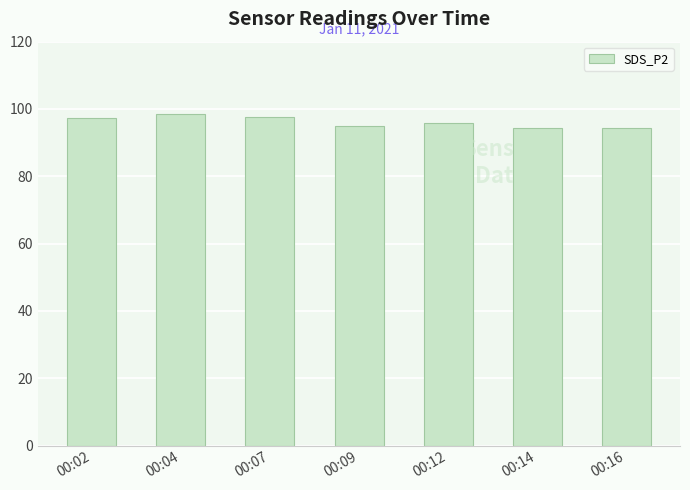

What is the value of the 1st bar from the left?

97.4